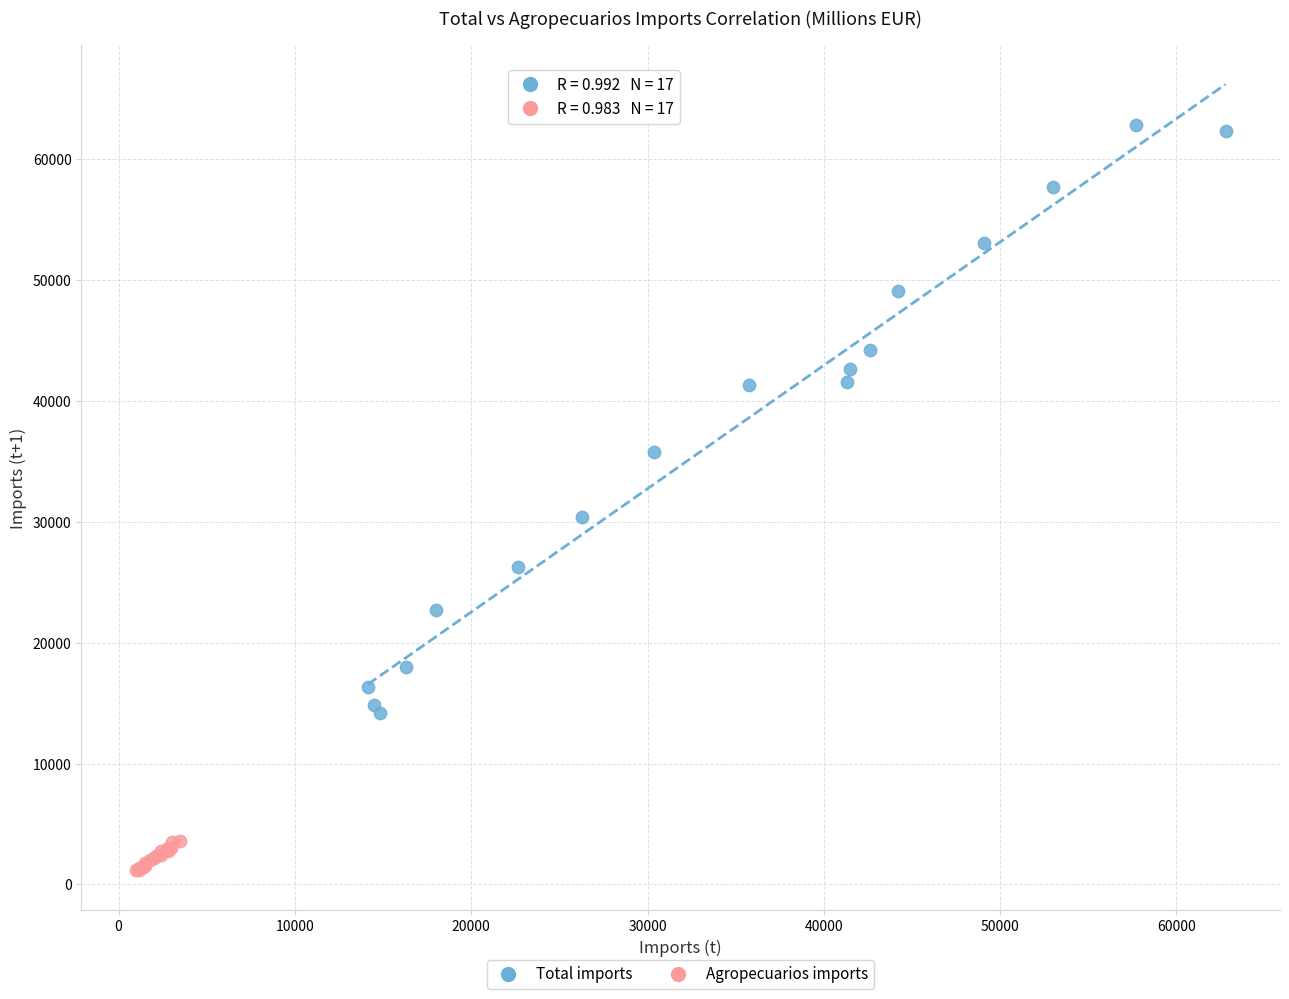

Which series reaches the maximum Y coordinate?

Total imports